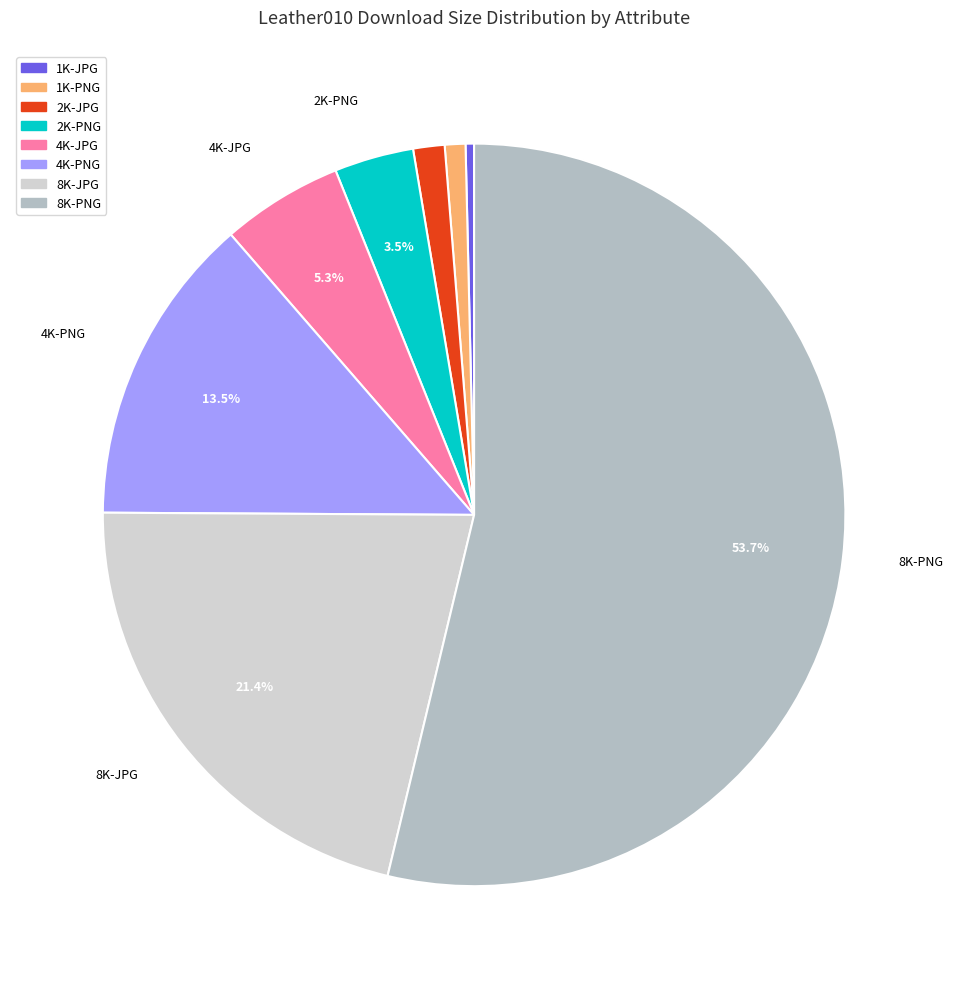

The 2K-JPG slice represents 1% of the pie. True or false?

True